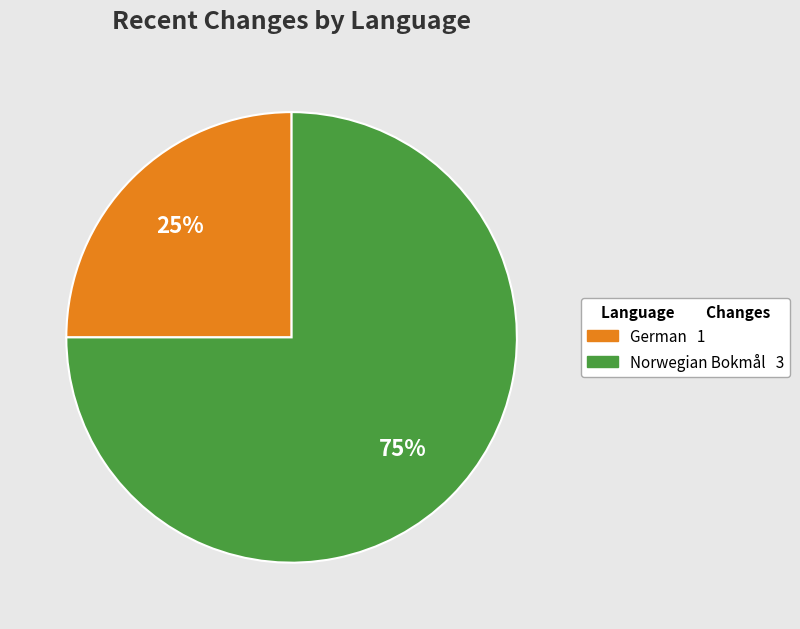

To the nearest percent, what is the difference between the largest and smallest slice percentages?

50%